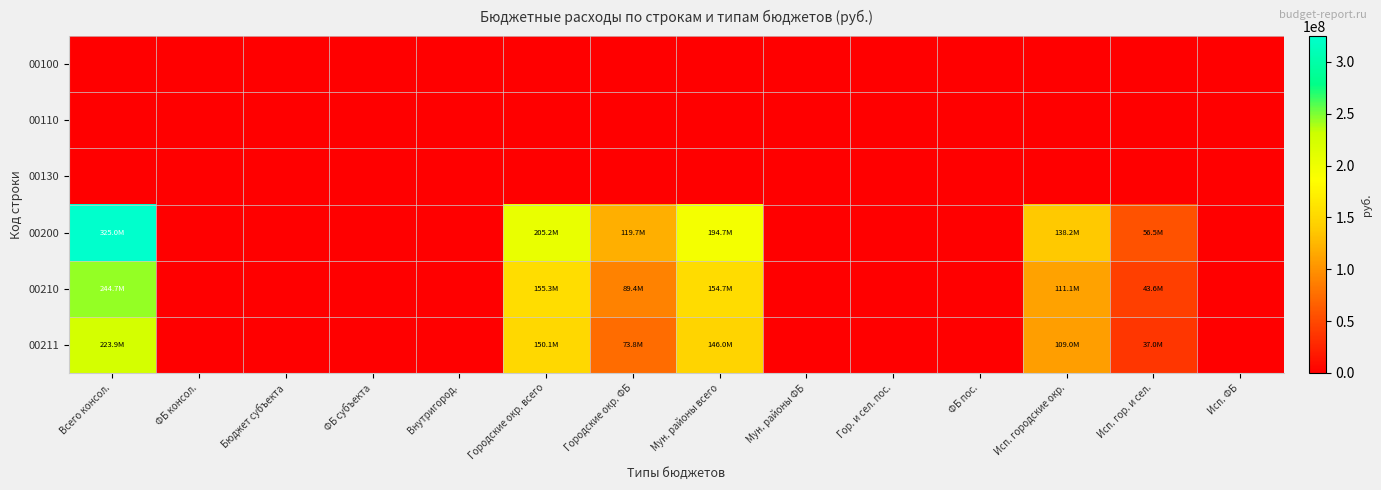

Which label corresponds to the smallest value in the chart?

Всего консол.